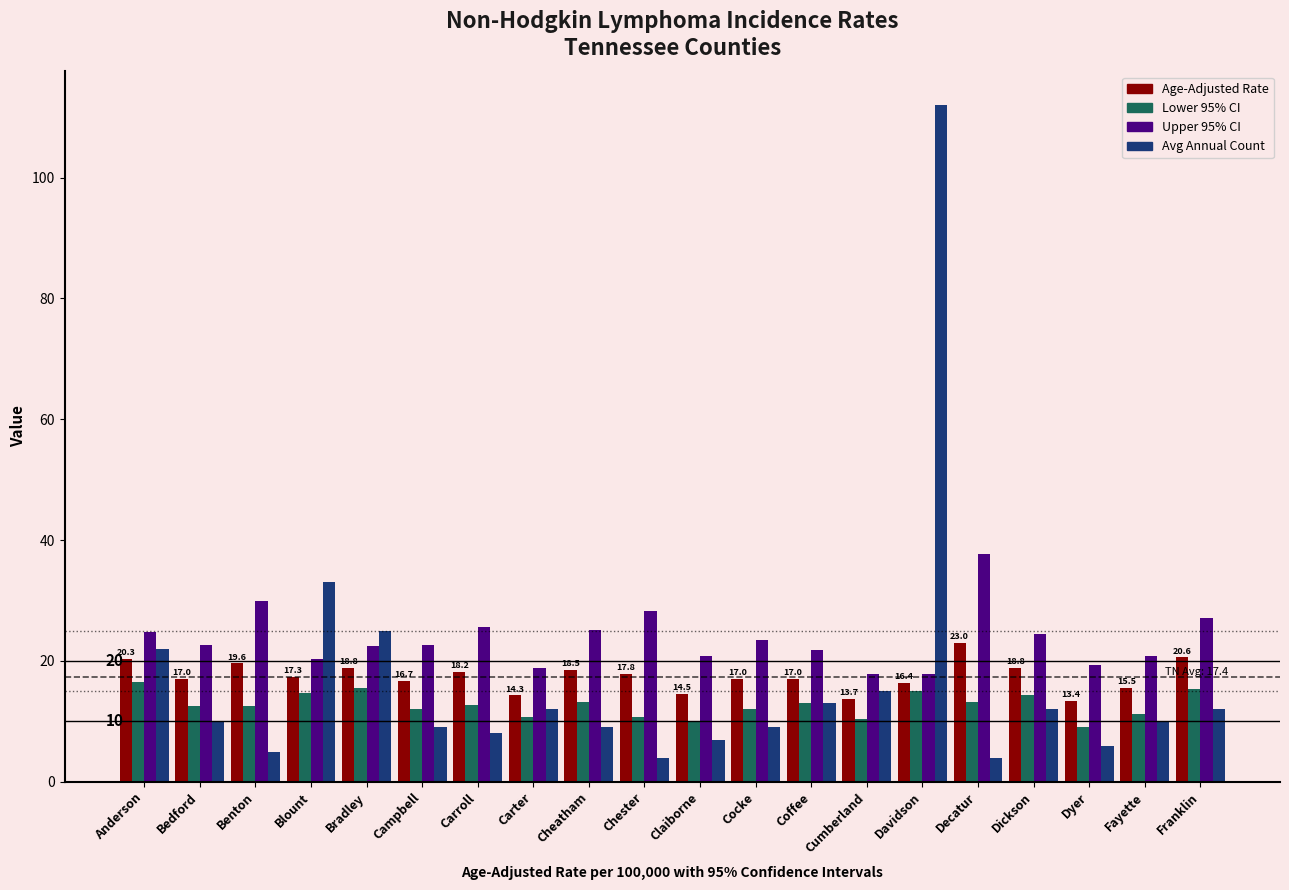

What are all the series names shown in the legend?

Age-Adjusted Rate, Lower 95% CI, Upper 95% CI, Avg Annual Count